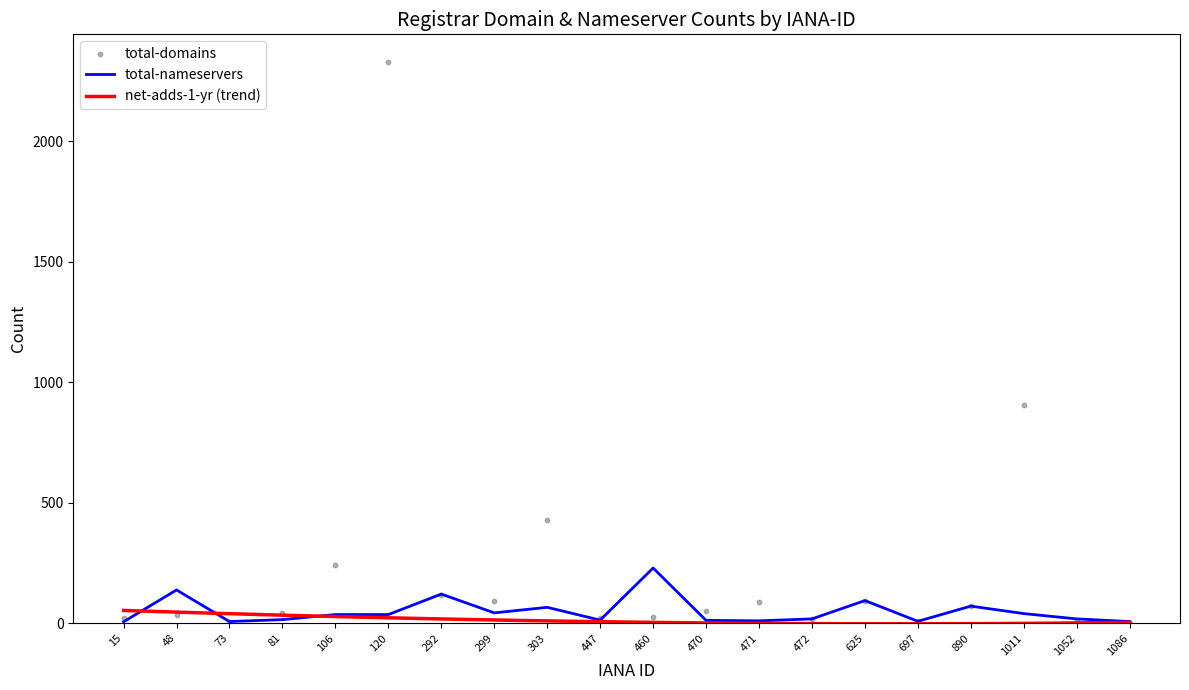

Which series contains the highest Y value?

total-domains